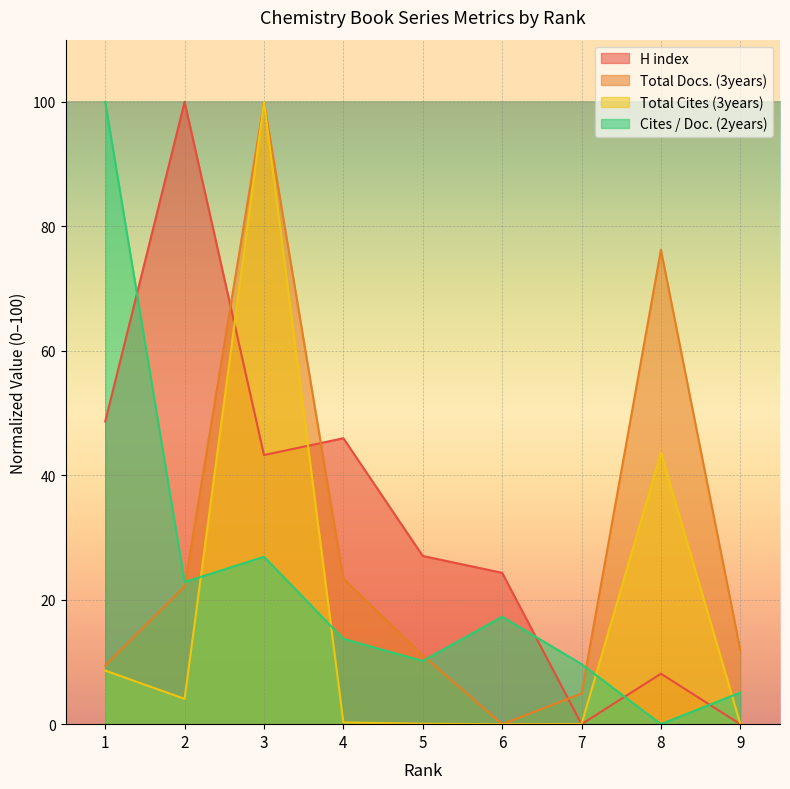

Between which two adjacent categories do Total Cites (3years) and Total Docs. (3years) first intersect?

2 and 3